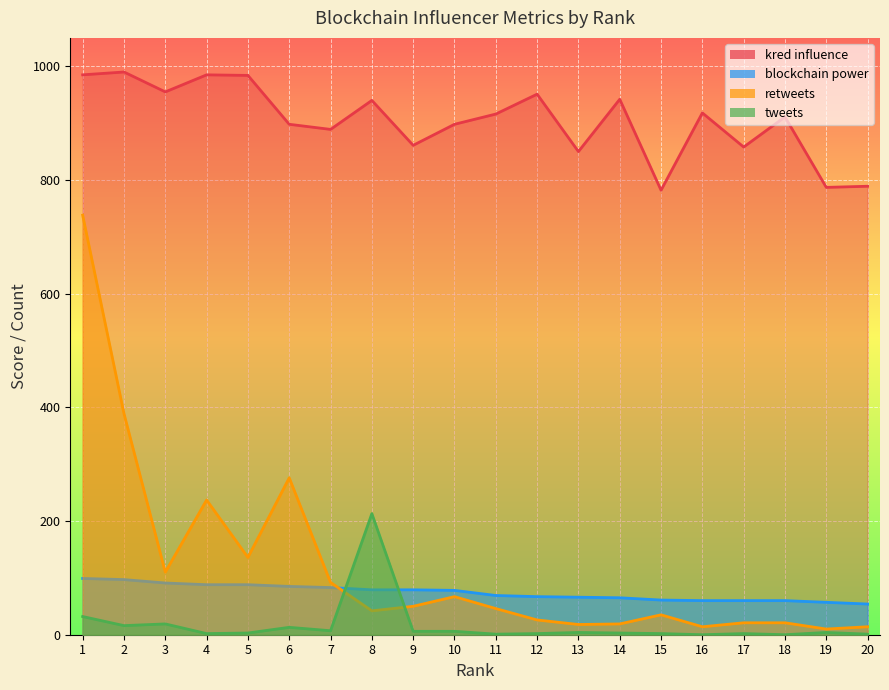

The value of tweets at 19 is 4. True or false?

True